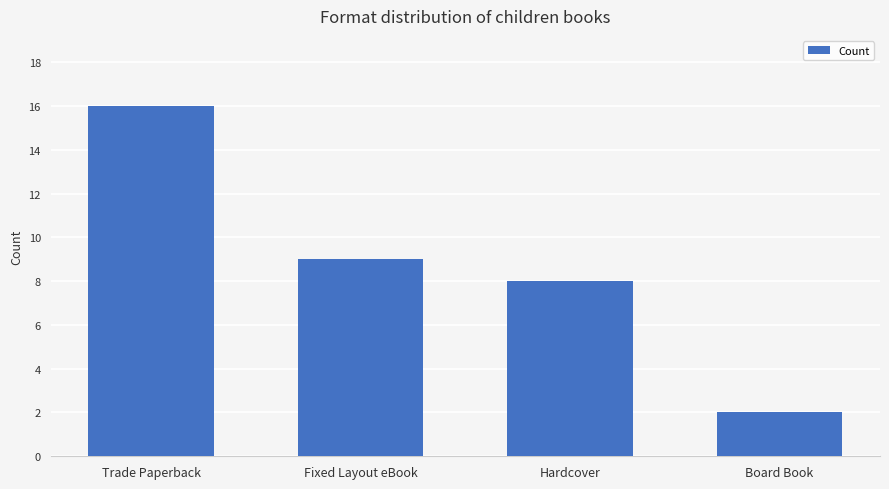

Rank the categories by value from lowest to highest.

Board Book, Hardcover, Fixed Layout eBook, Trade Paperback